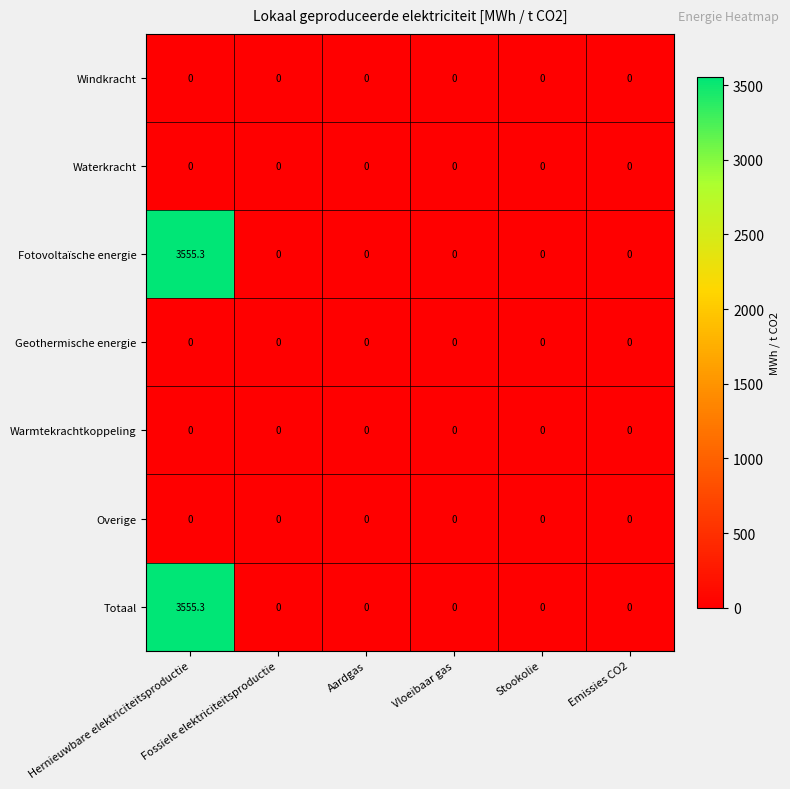

What is the maximum value shown in the chart?

3555.3